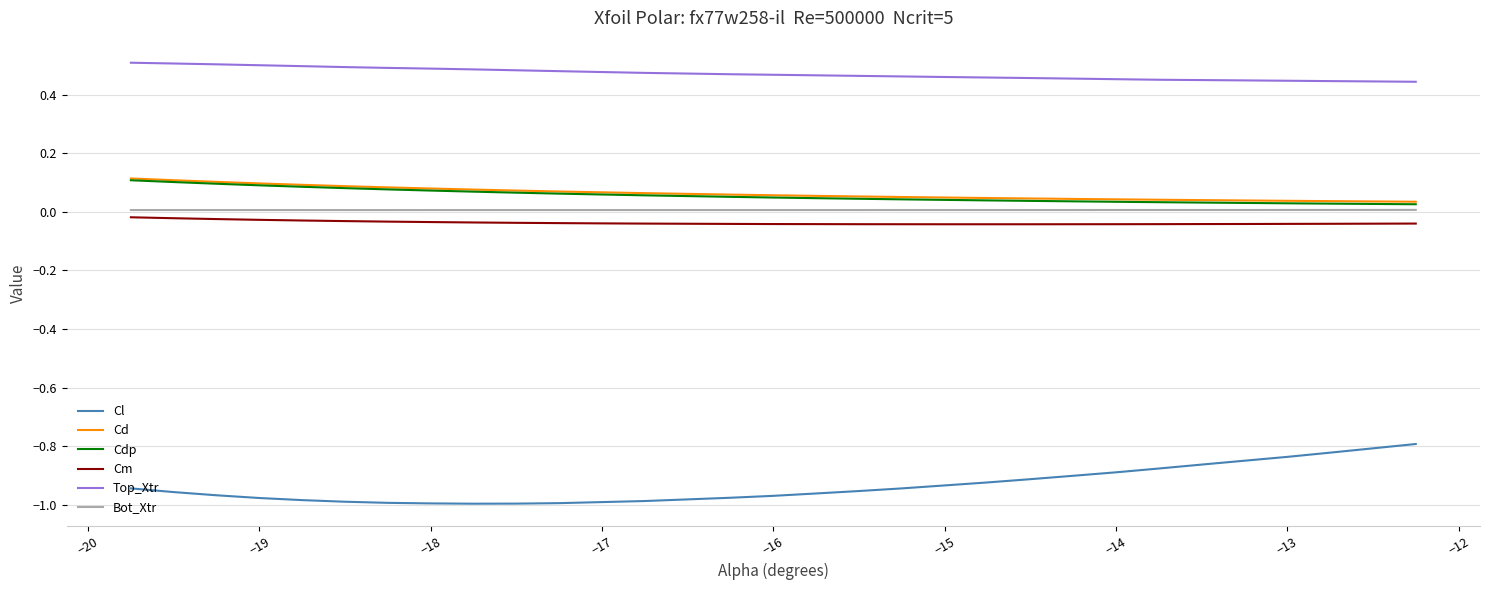

True or false: Cl and Bot_Xtr intersect in this chart.

False